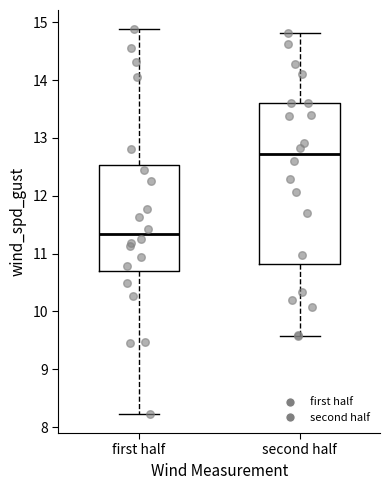

Where does the lower whisker of the box for first half end on the y-axis? The values are not printed on the chart, so give them approximately, as read against the axis.

8.2